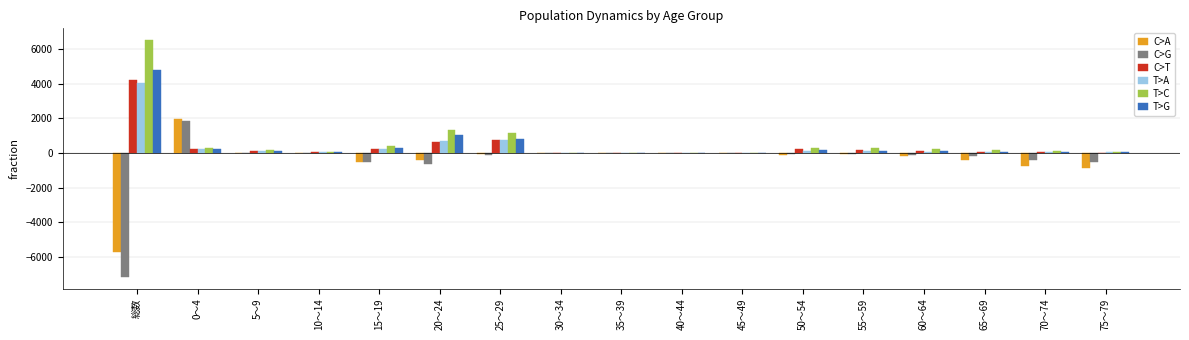

The value of T>C at 70～74 is 102. True or false?

True